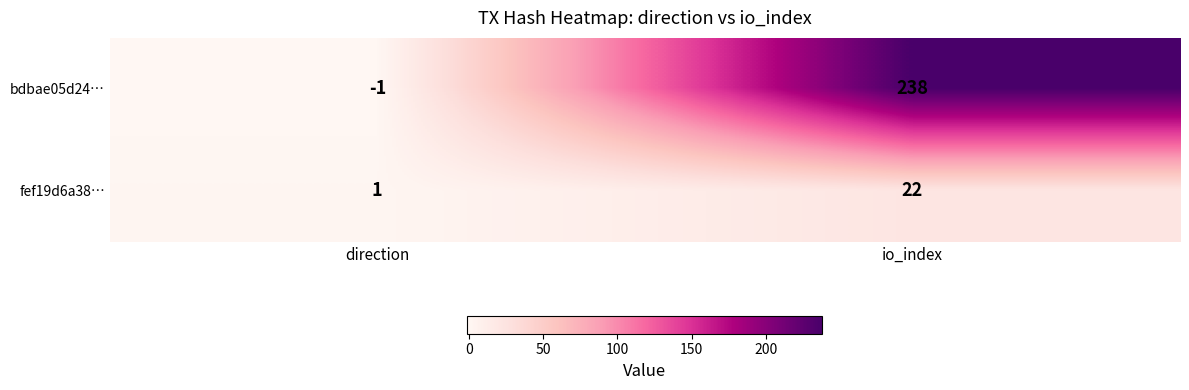

Which label corresponds to the largest value in the chart?

io_index